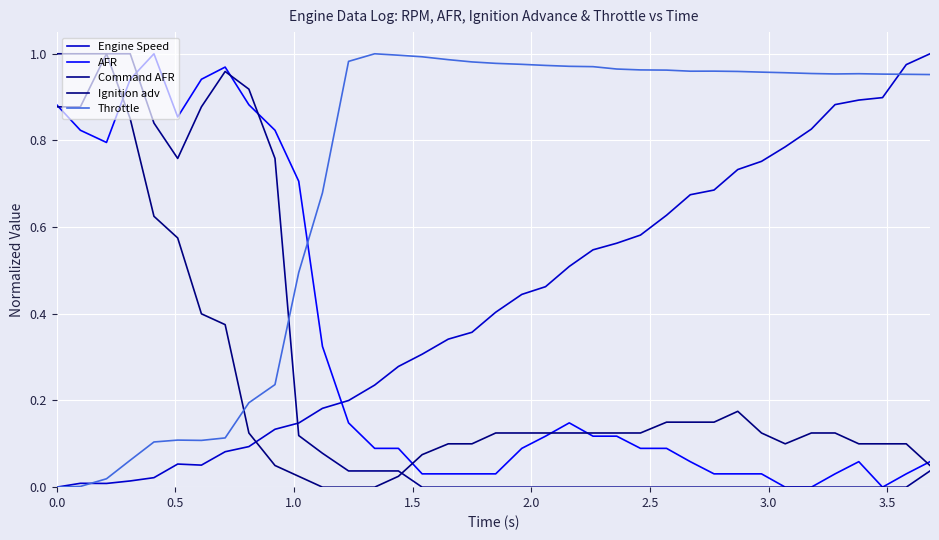

What is the maximum value for Engine Speed?

1.0